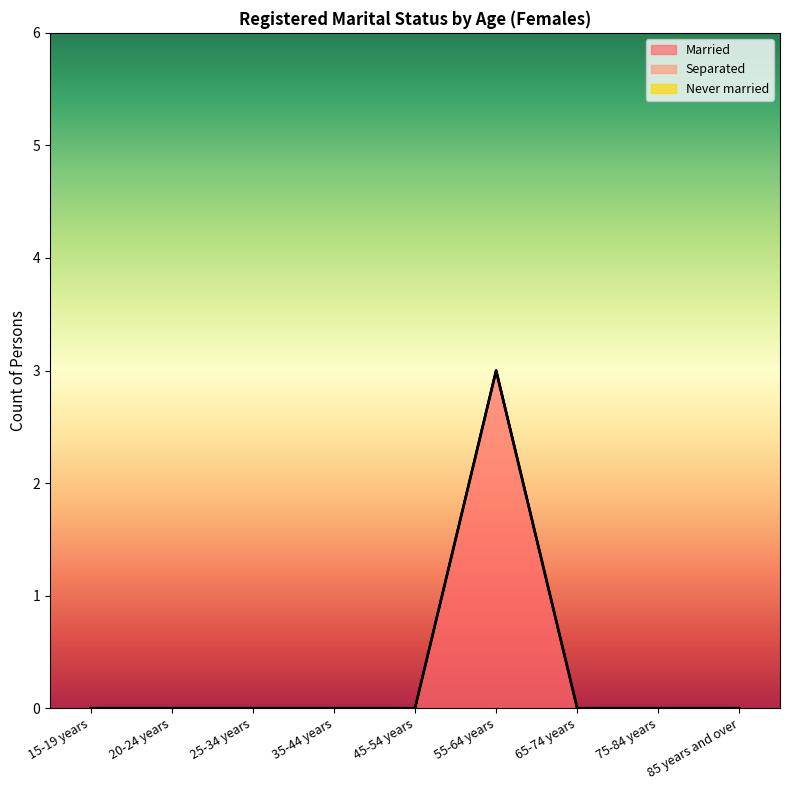

True or false: Married and Never married cross at least once.

False